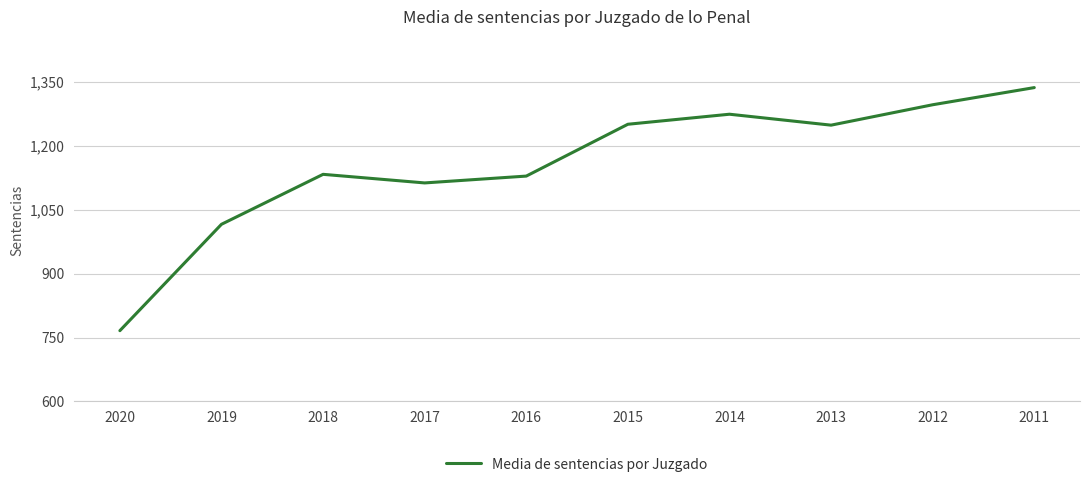

What is the sum of all values?

11565.3